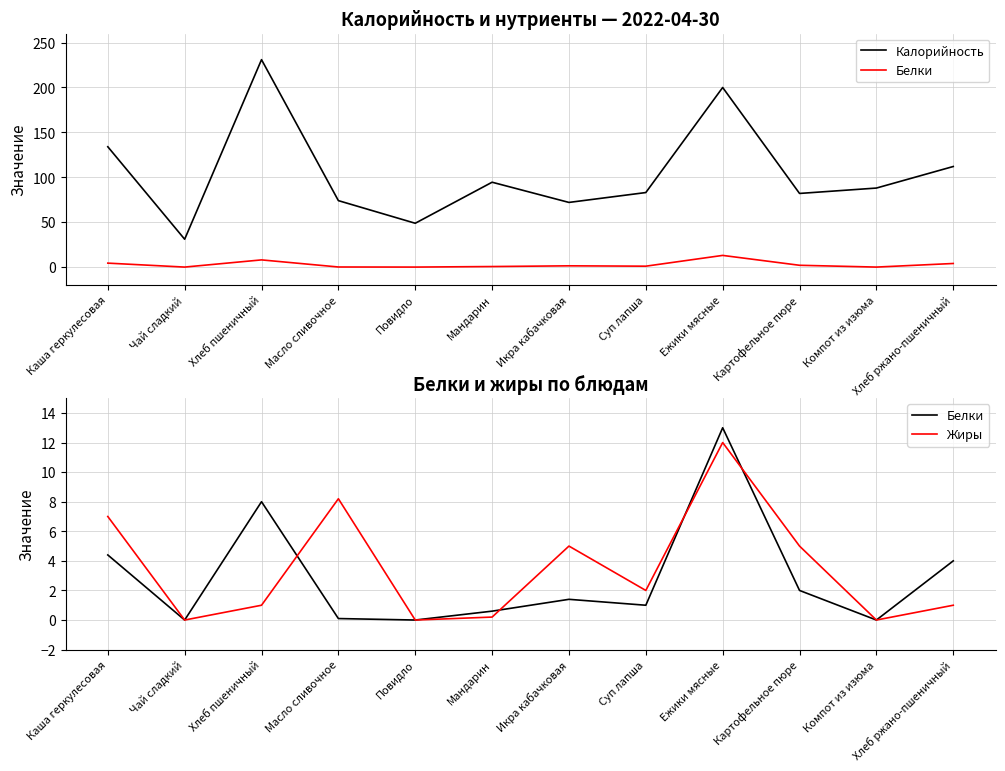

How many interior local valleys does the Белки series have?

4